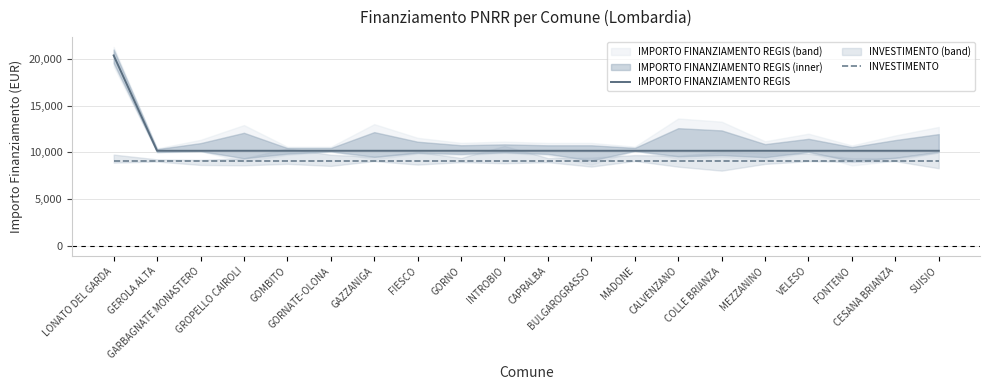

At which label is IMPORTO FINANZIAMENTO REGIS closest to 15258?

LONATO DEL GARDA